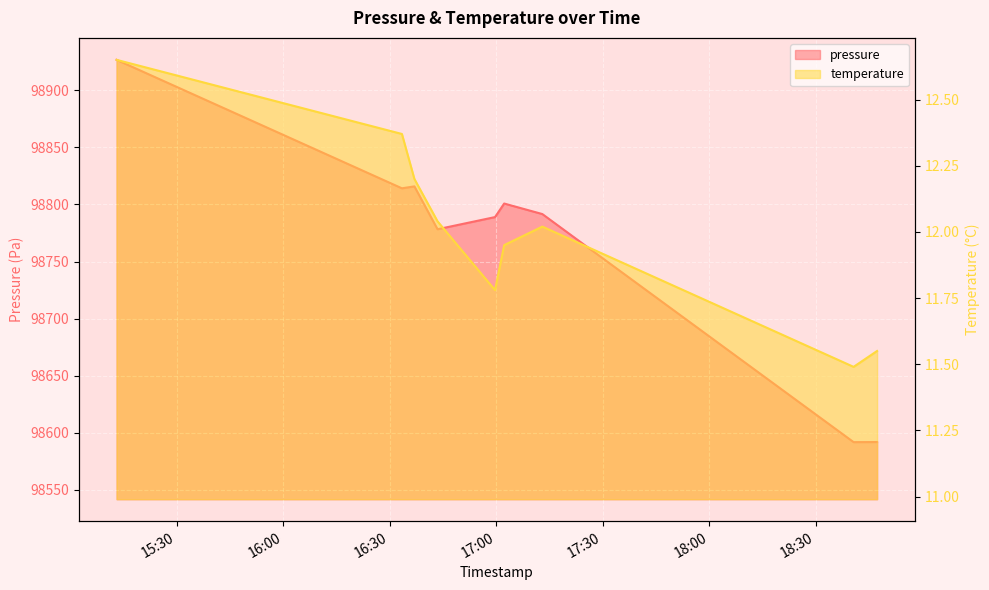

At which label does pressure first exceed 98791?

2023-04-25T15:13:02